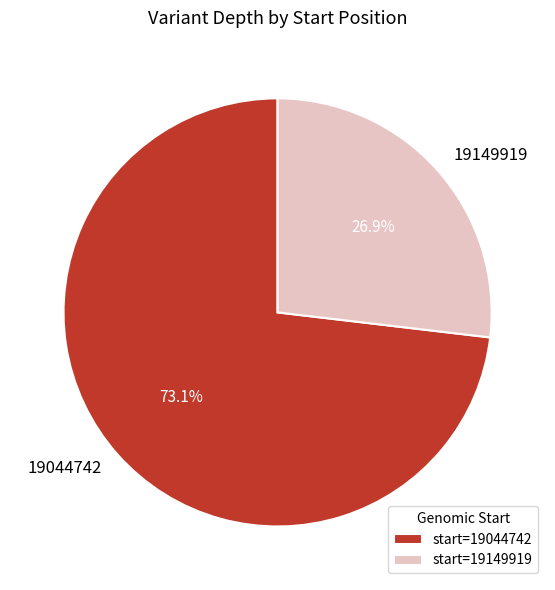

Count the number of slices in the pie.

2